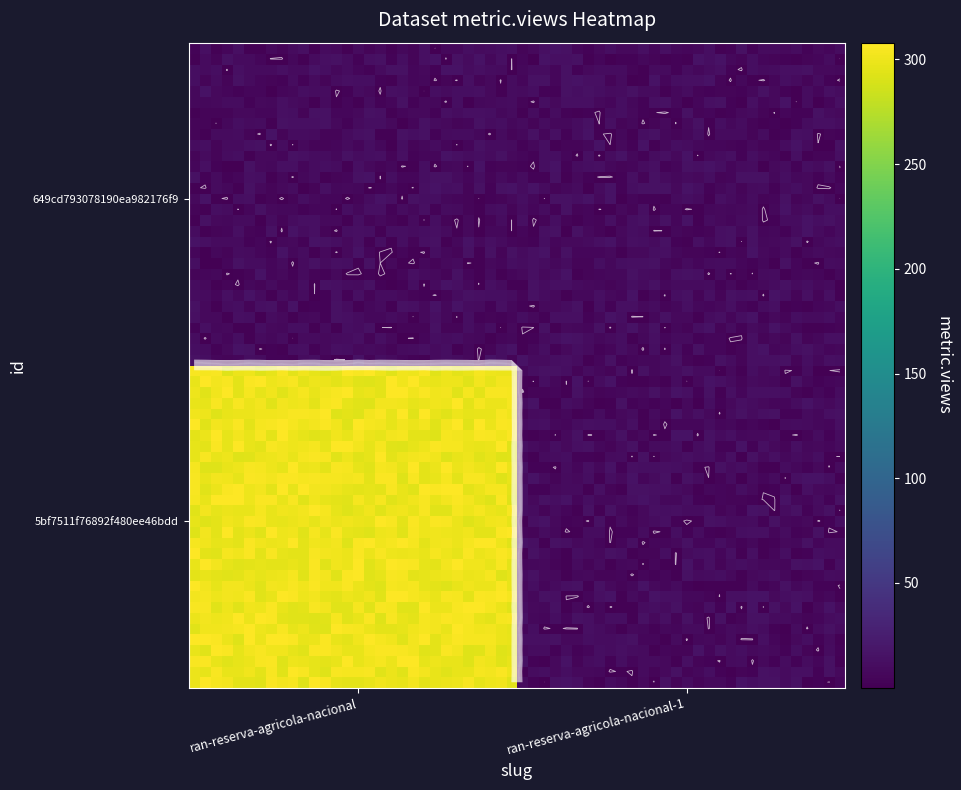

How many distinct data groups are displayed?

2